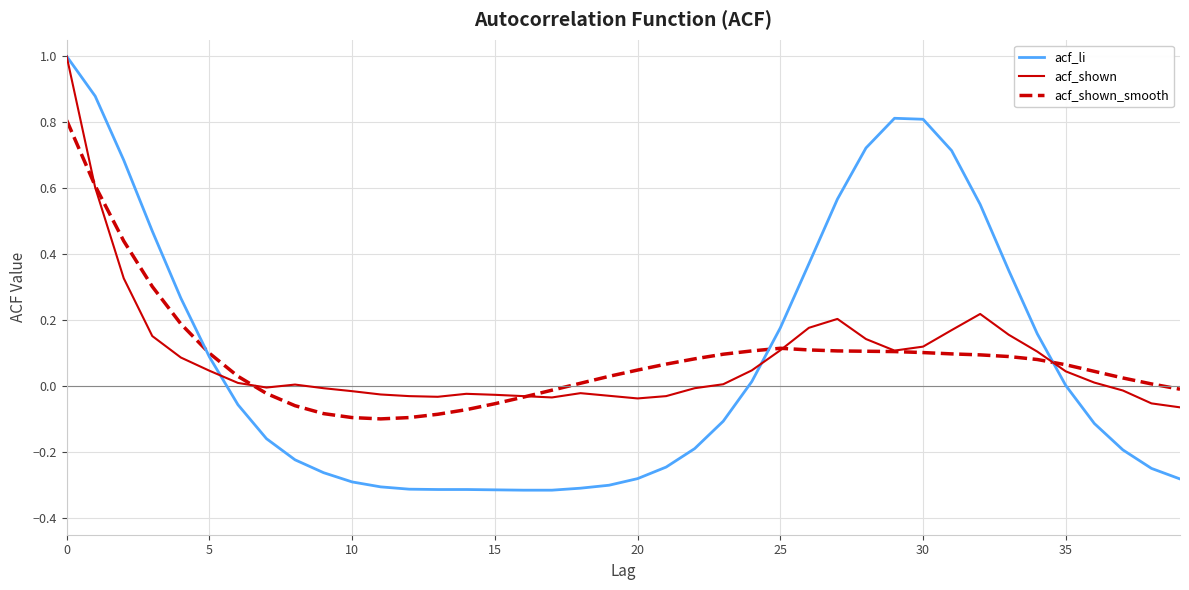

What is the maximum value for acf_shown?

1.0